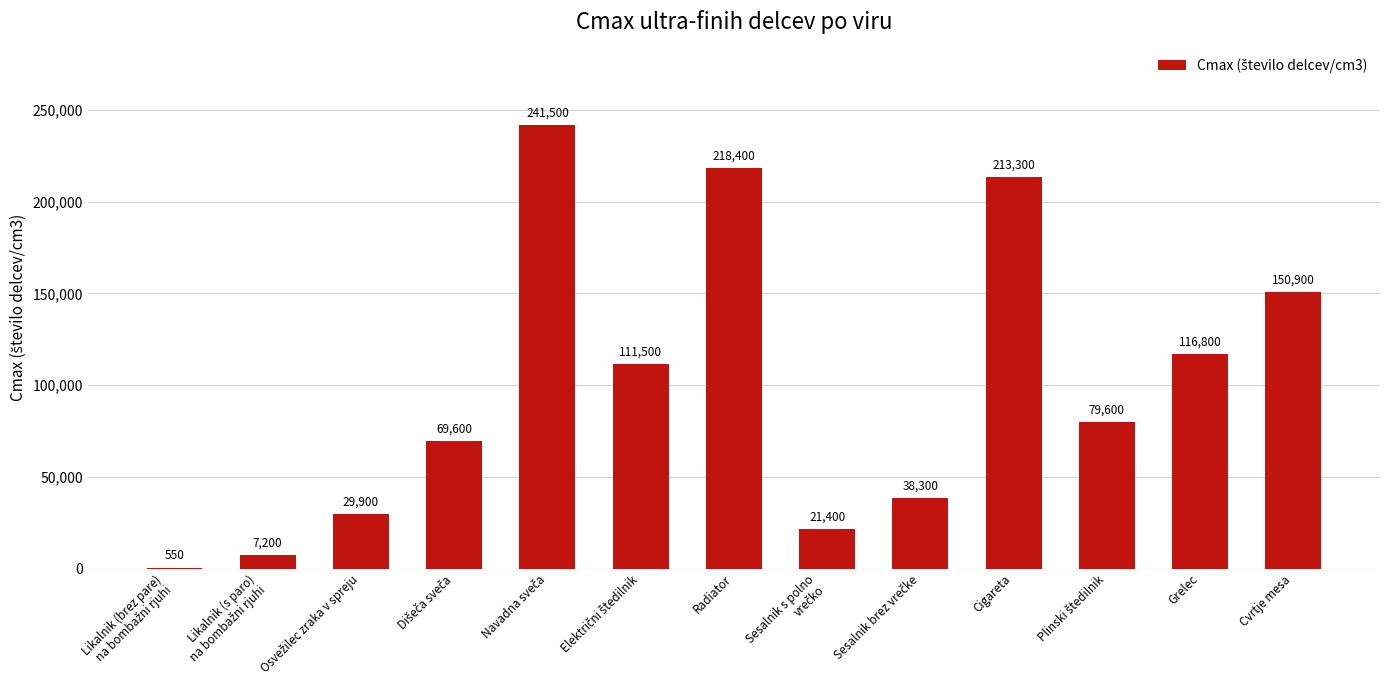

At which label is the value closest to 121025?

Grelec